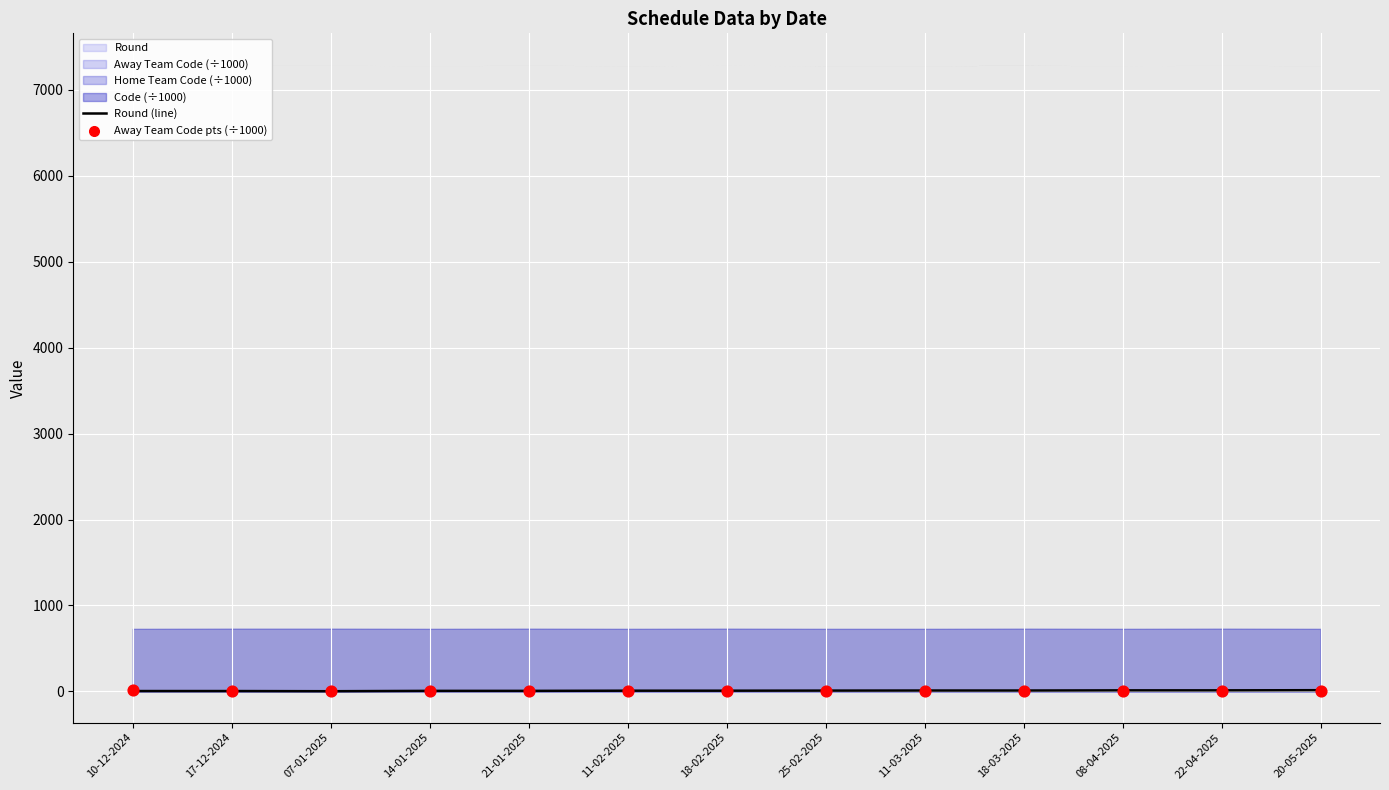

Is the value of Away Team Code pts (÷1000) at 14-01-2025 greater than the value of Round (line) at 10-12-2024?

Yes